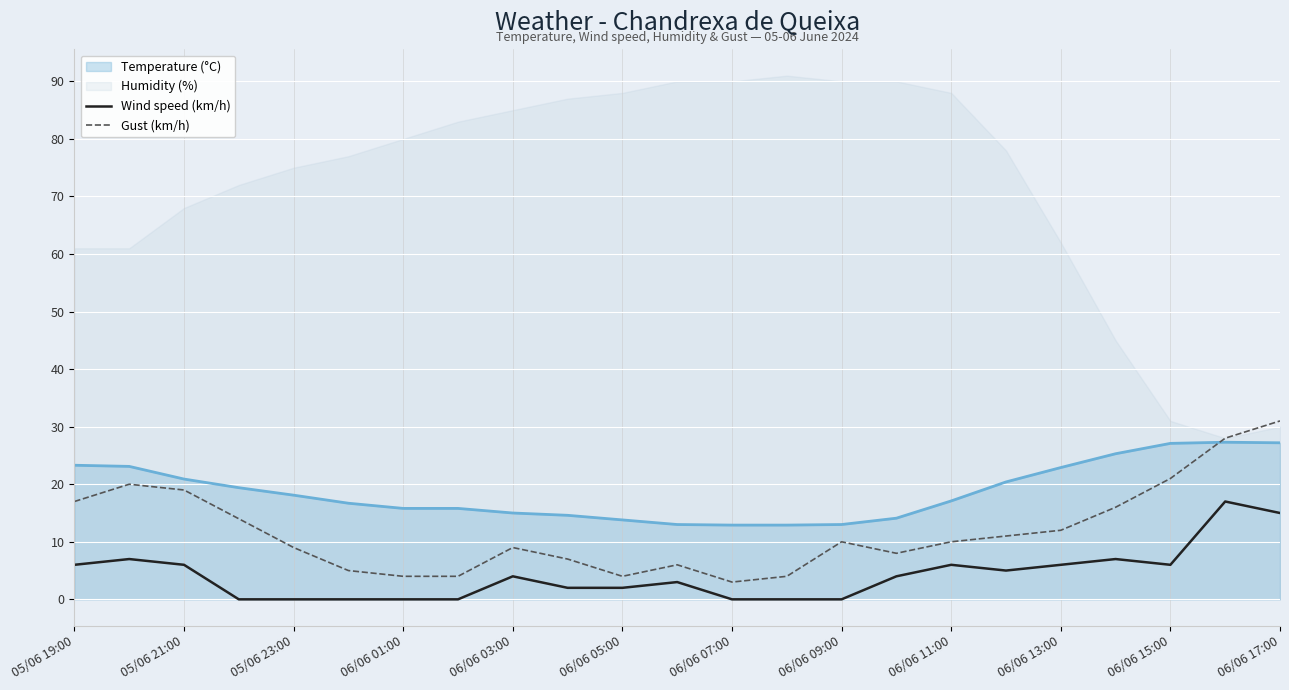

True or false: Wind speed (km/h) has a value of 10.6 at 06/06 11:00.

False